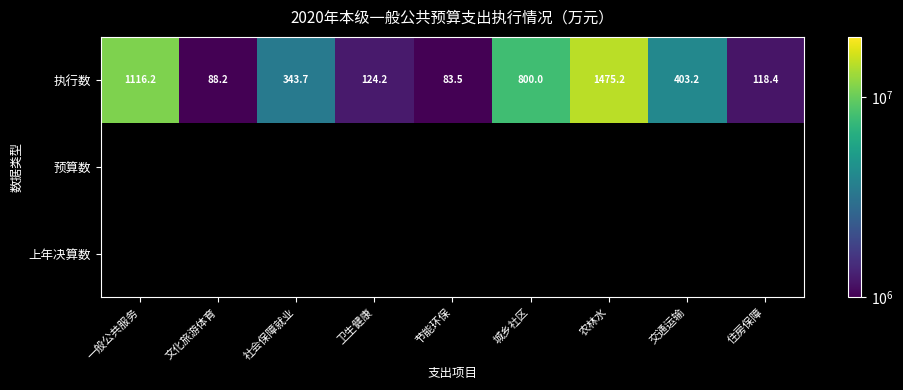

Which category has the lowest value in the 执行数 series?

节能环保